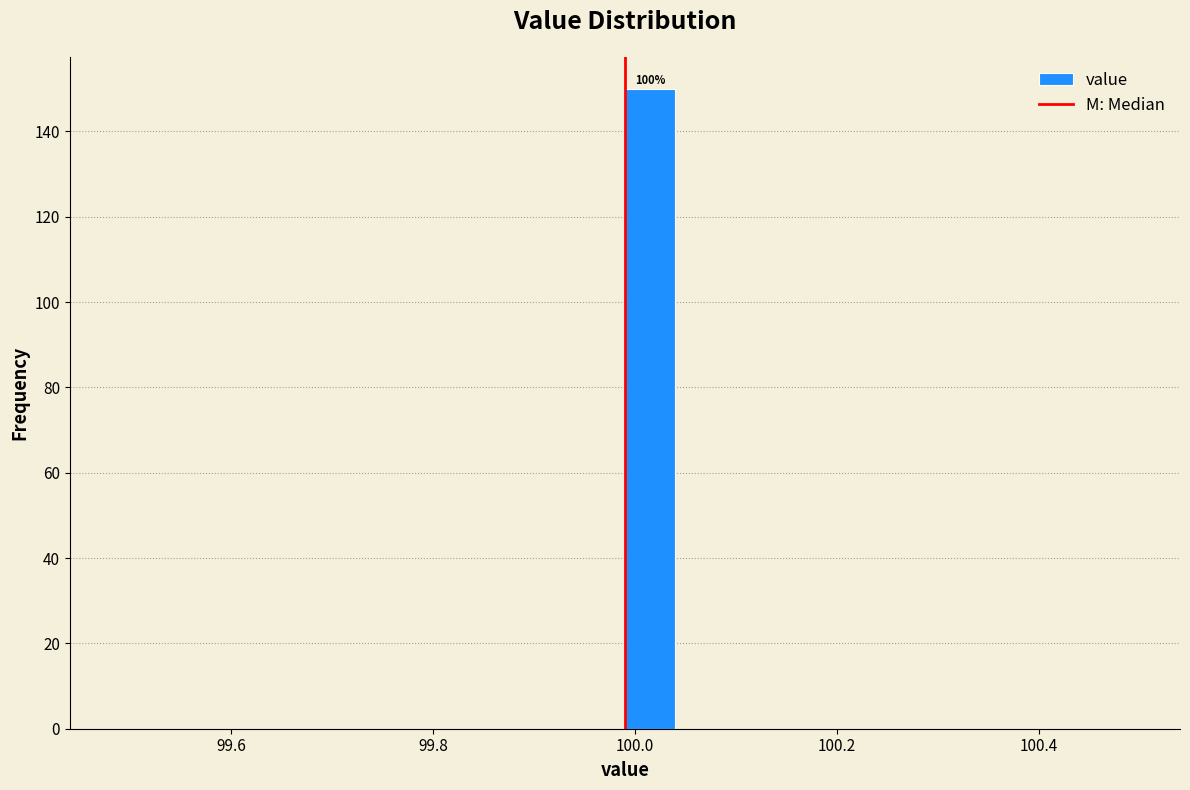

Around what value on the x-axis is the tallest bar? Give the approximate position of its centre, as read against the axis.

100.02